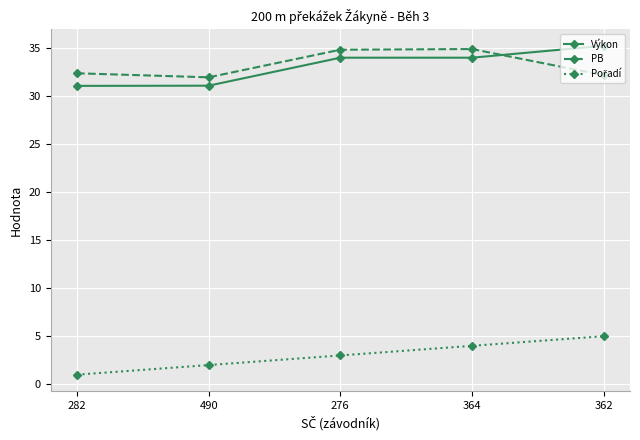

What is the spread (max minus min) of values at 276?

31.8